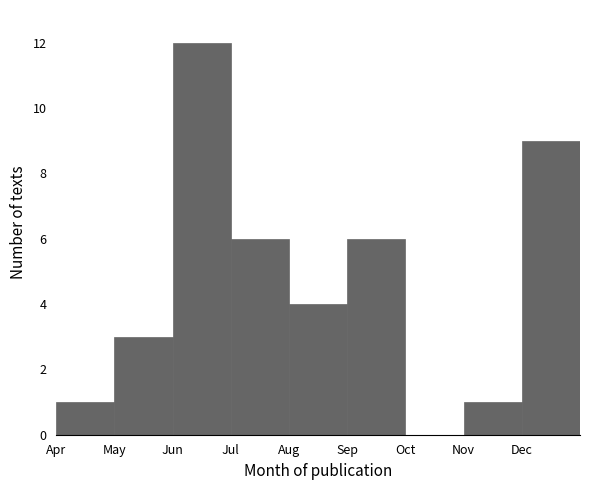

Reading left to right, list all the values displayed in this chart.

Apr=1	May=3	Jun=12	Jul=6	Aug=4	Sep=6	Oct=0	Nov=1	Dec=9